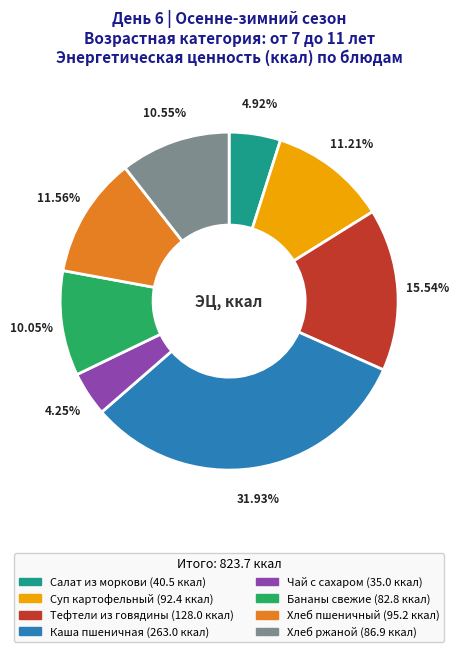

Does any single category account for the majority?

No